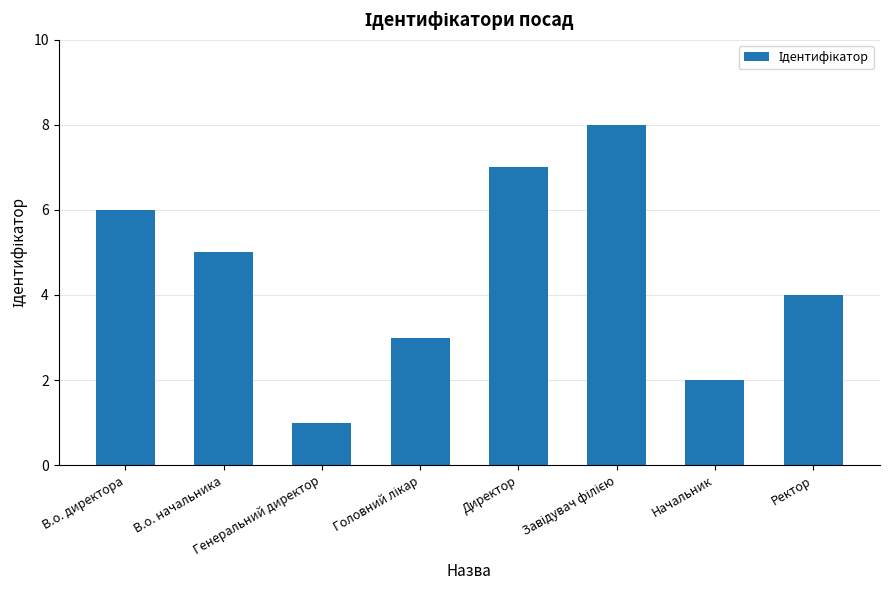

What is the greatest value displayed?

8